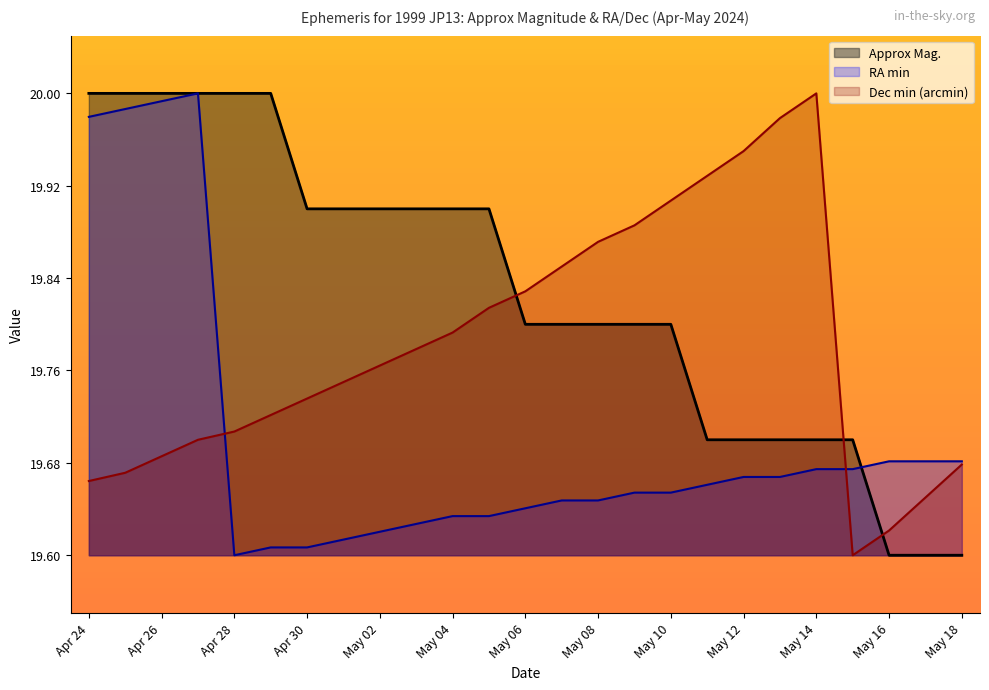

Which series has the largest range (max minus min)?

Approx Mag.